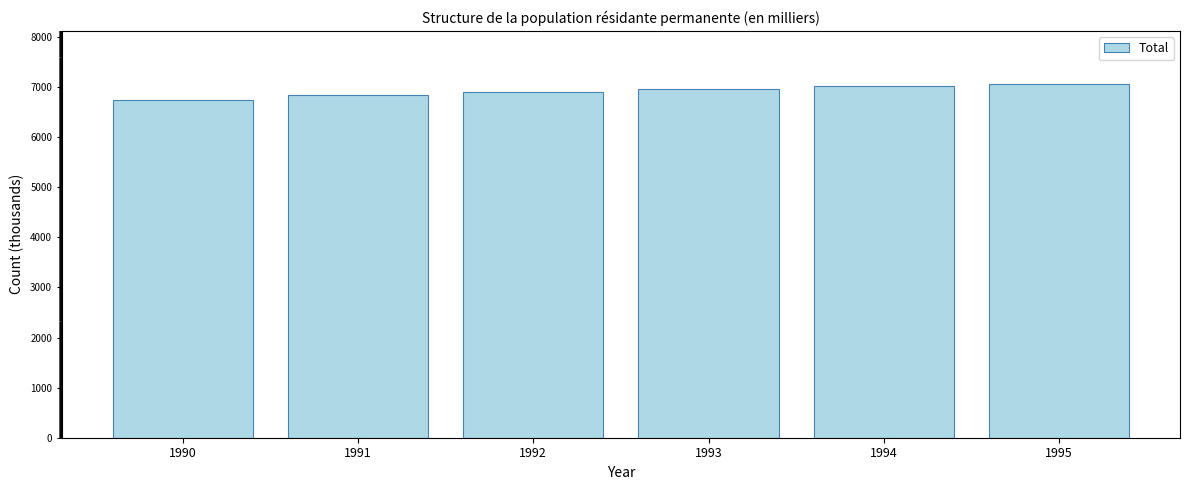

Reading right to left, list all the values displayed in this chart.

7062.4	7019.0	6968.6	6908.0	6842.8	6750.7